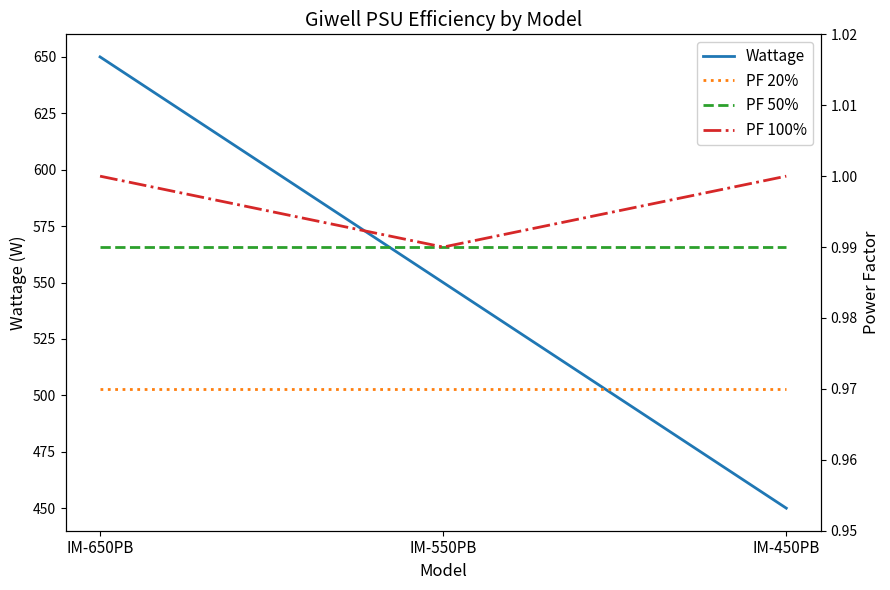

What is the sum of all Wattage values?

1650